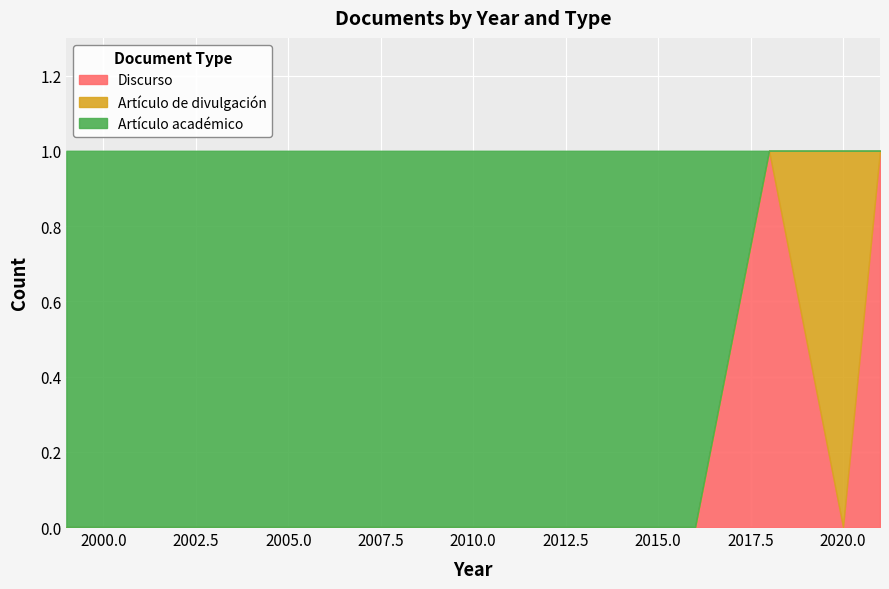

Rank the series at 2018 from lowest to highest value.

Artículo de divulgación, Artículo académico, Discurso